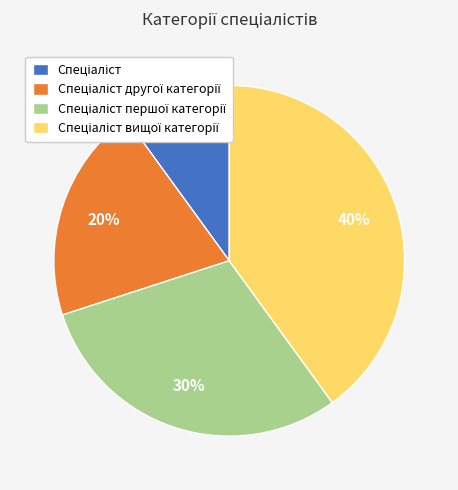

To the nearest percent, what is the difference between the largest and smallest slice percentages?

30%